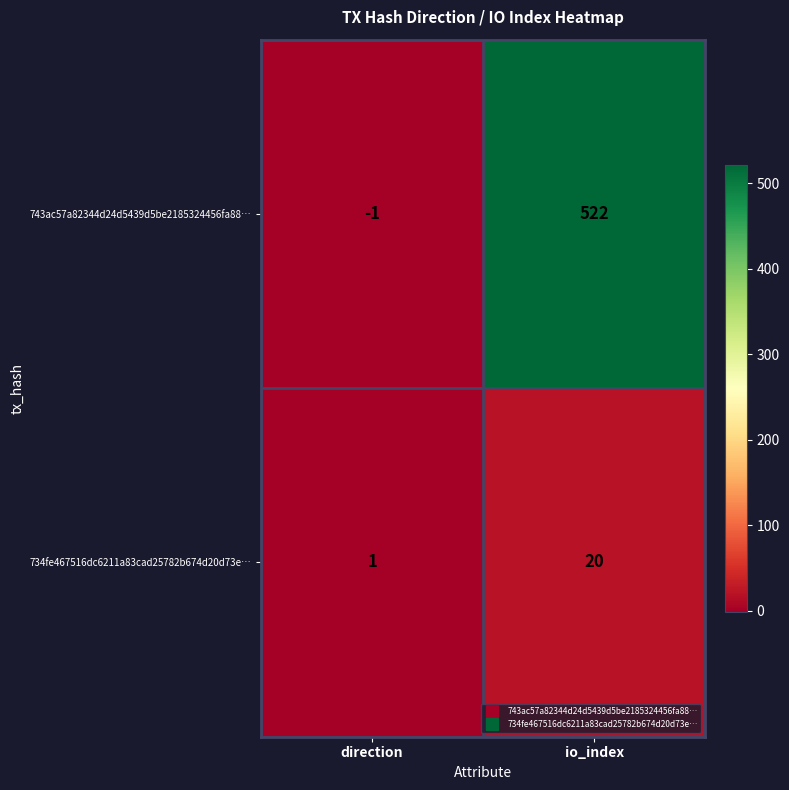

At which label does 734fe467516dc6211a83cad25782b674d20d73e… reach its minimum?

direction